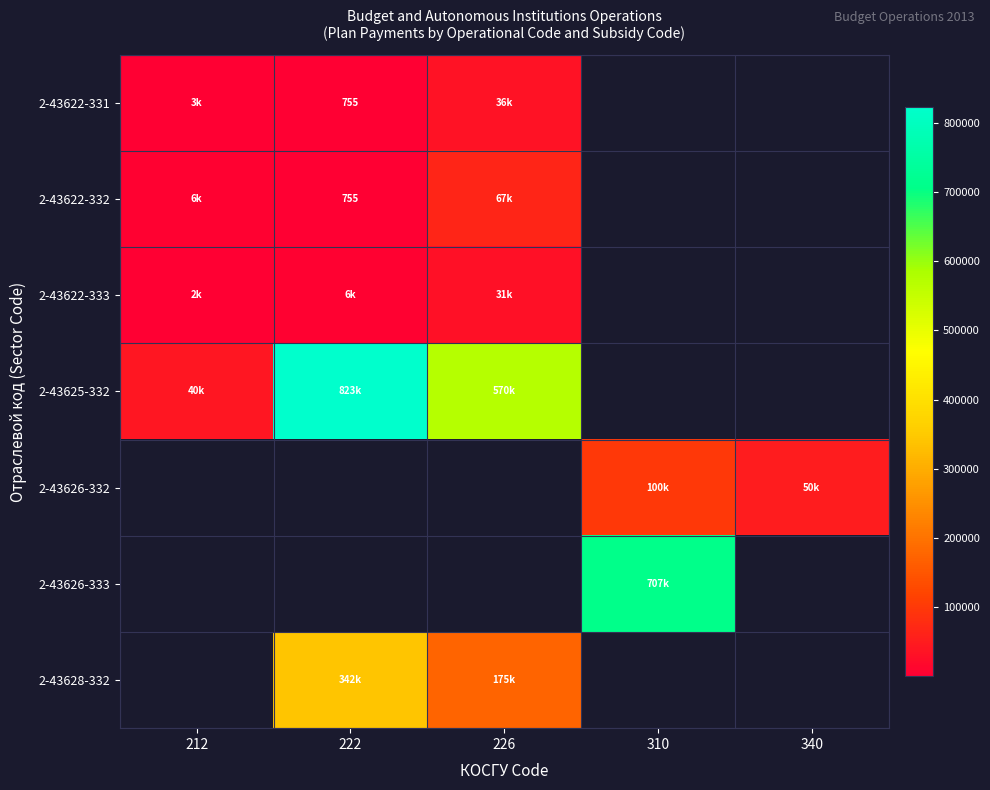

At how many categories does at least one series exceed 317742?

3